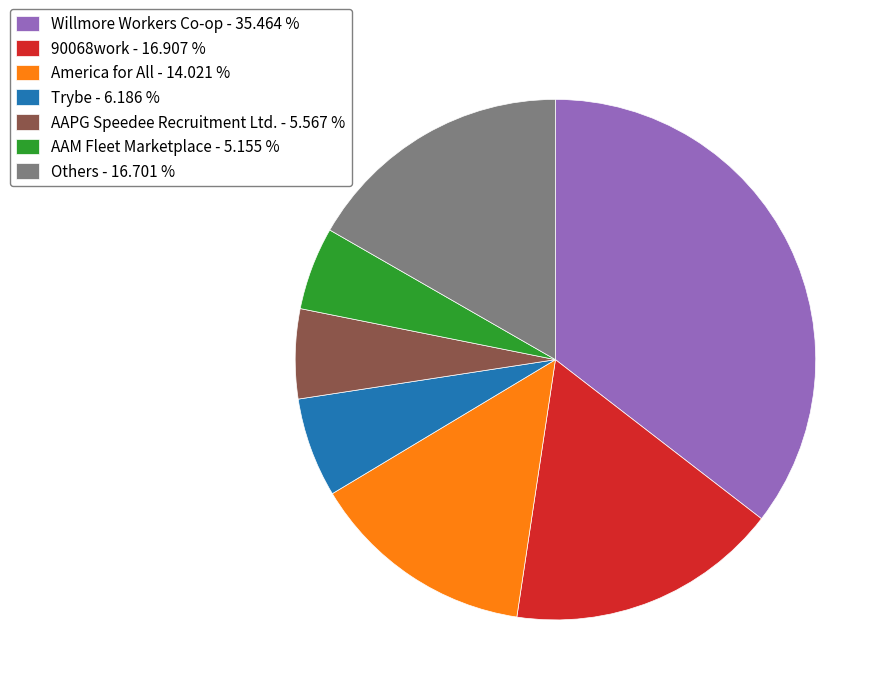

What is the largest slice in the pie chart?

Willmore Workers Co-op - 35.464 %